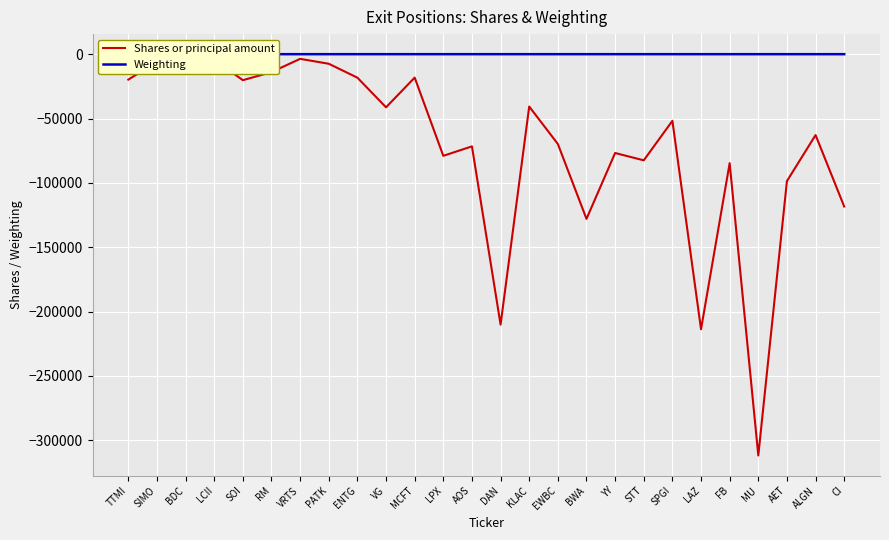

What is the label of the 24th point from the right?

BDC